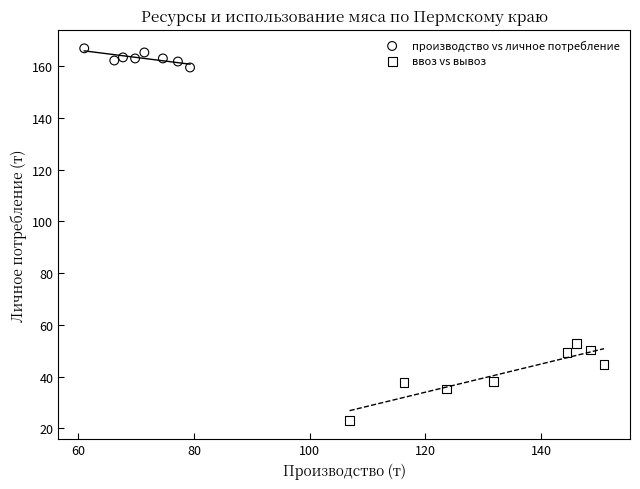

What are all the series names shown in the legend?

производство vs личное потребление, ввоз vs вывоз